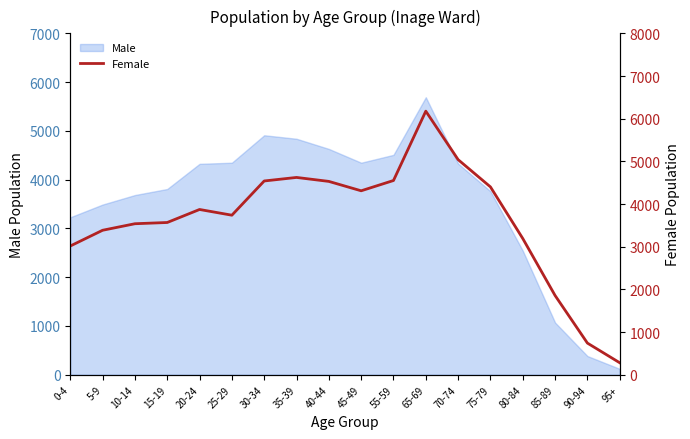

What is the label of the 8th point from the left?

35-39